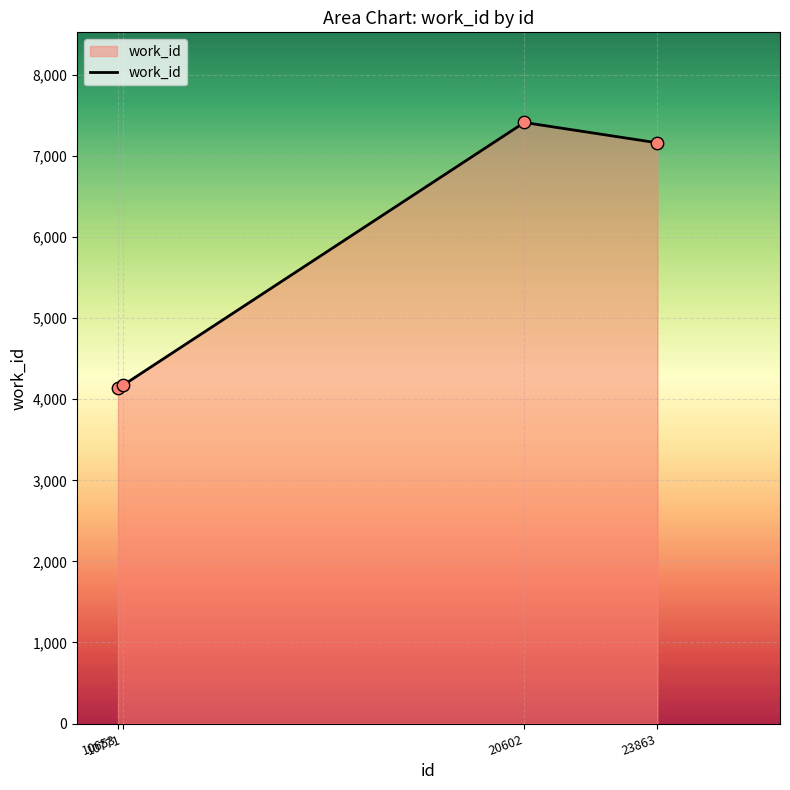

Approximately how many times larger is the value at 23863 compared to 10653?

1.7